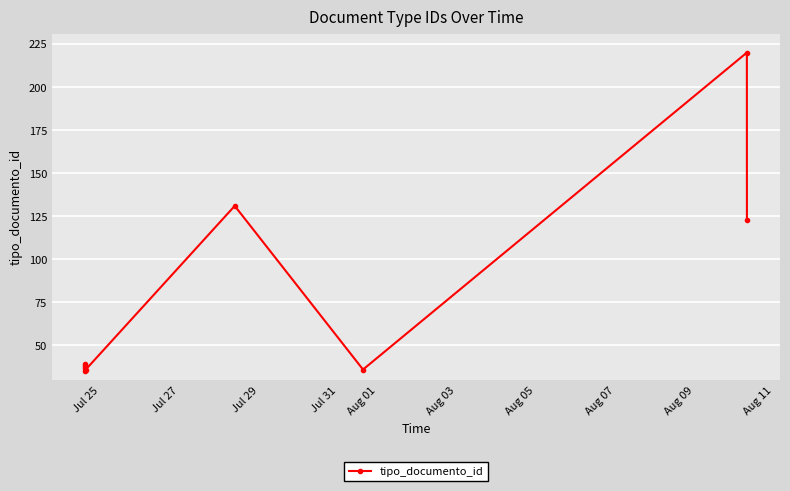

What is the value of the 3rd point from the left?

39